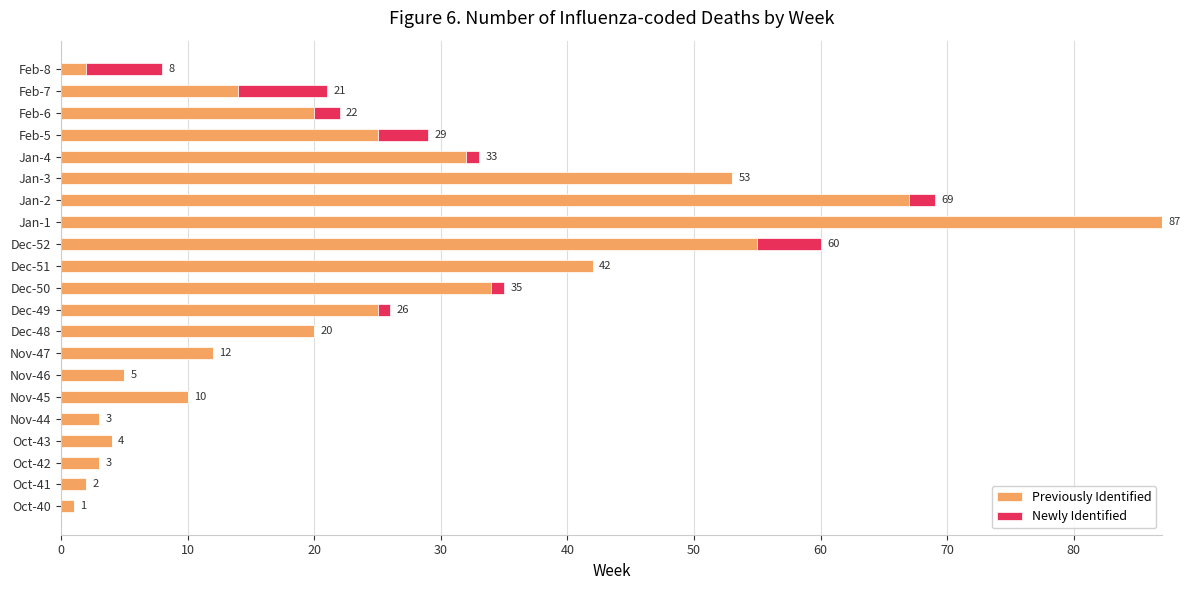

What is the sum of all Previously Identified values?

516